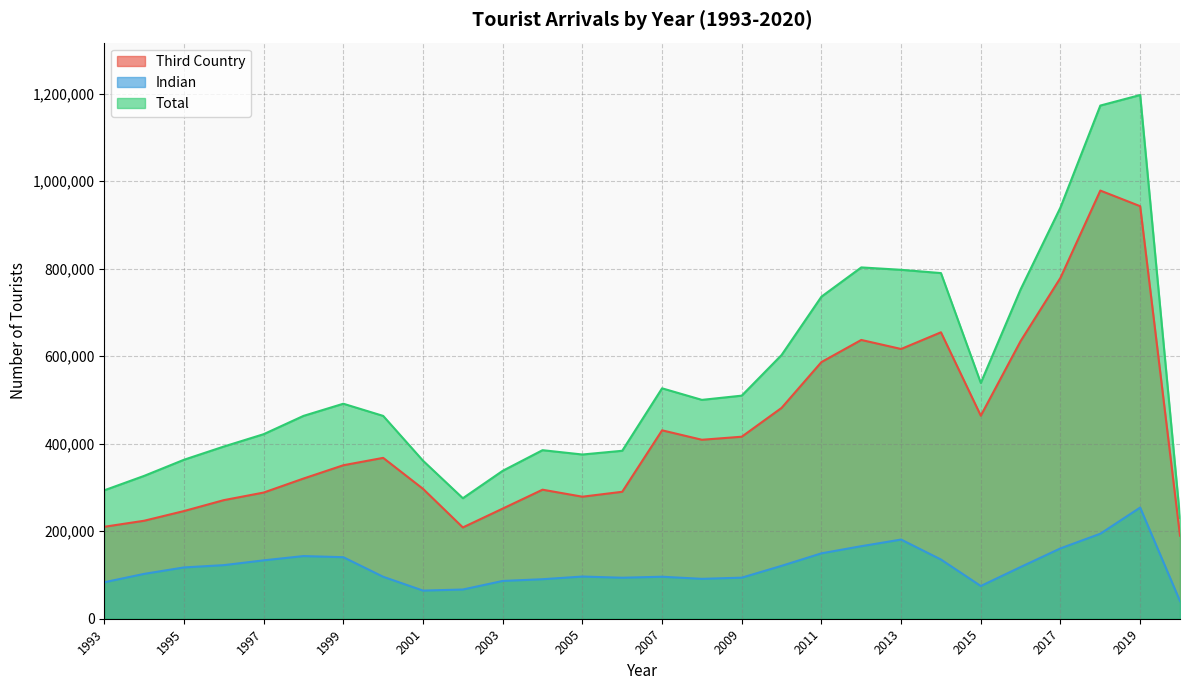

Which category has the highest value in the Third Country series?

2018